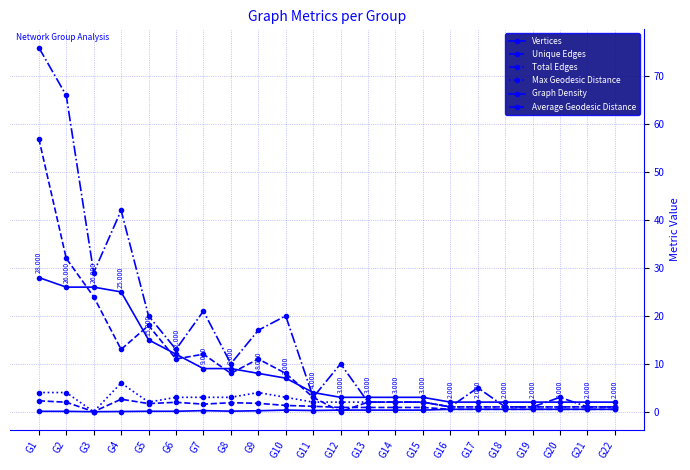

How many lines are shown in the chart?

6